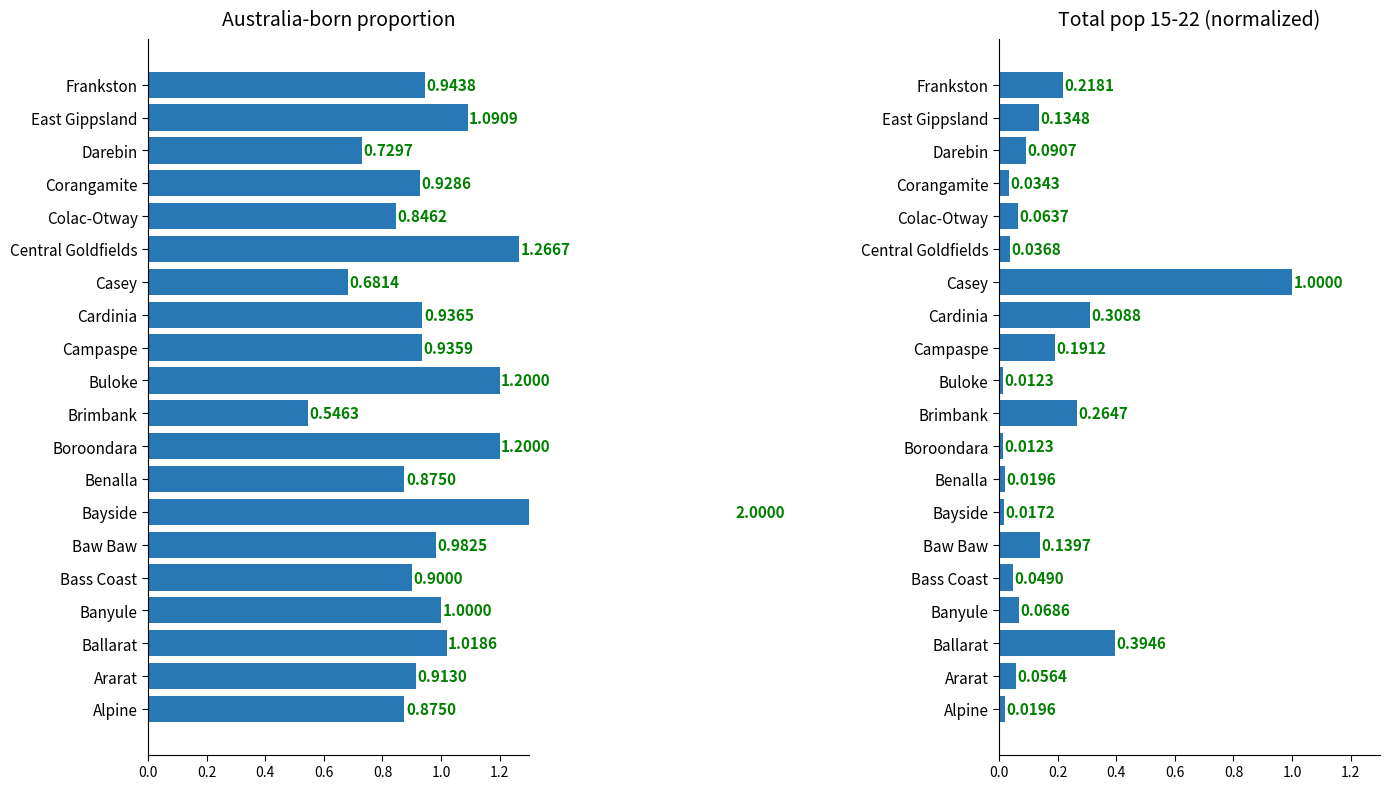

Does the chart contain any negative values?

No